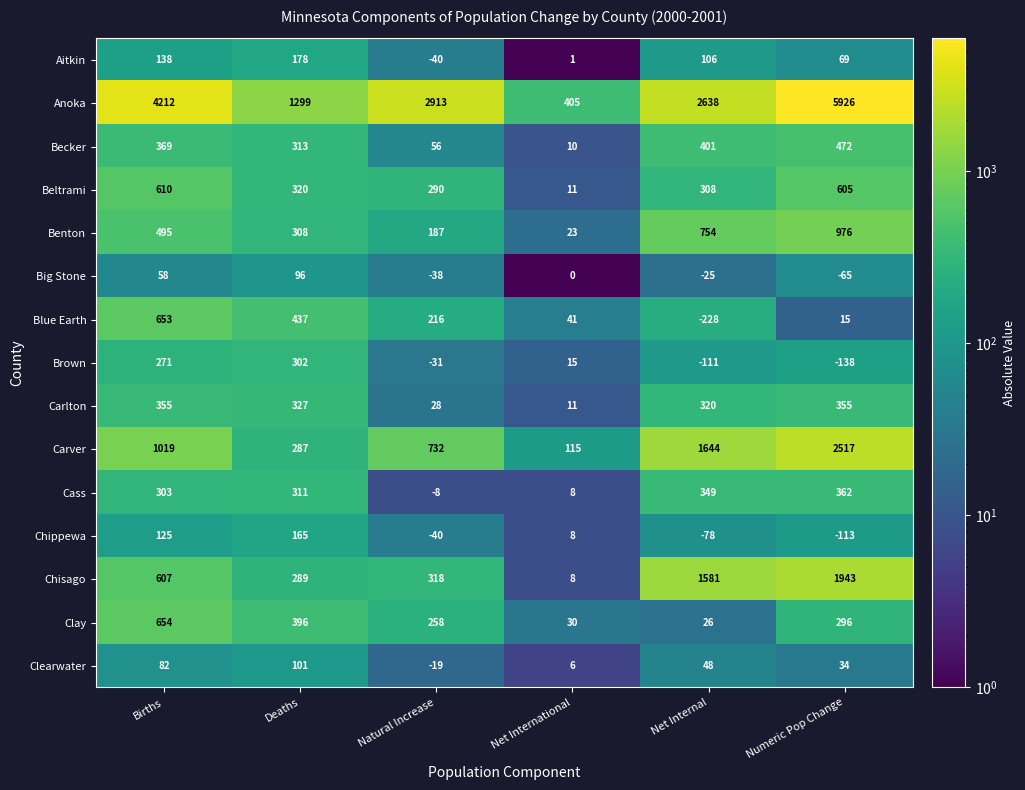

The value of Carlton at Net Internal is 204. True or false?

False